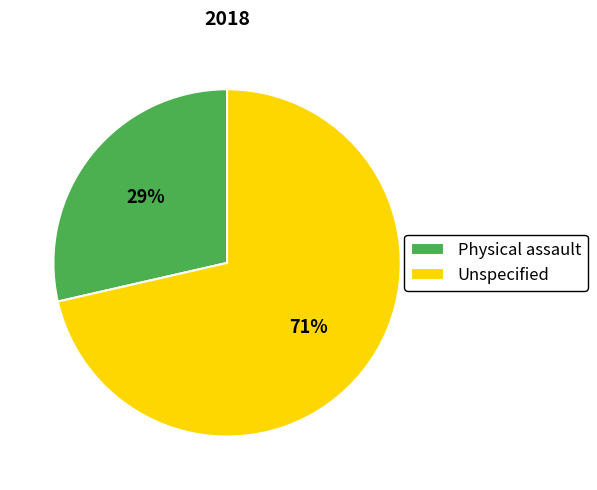

Does Unspecified represent more than half of the total?

Yes